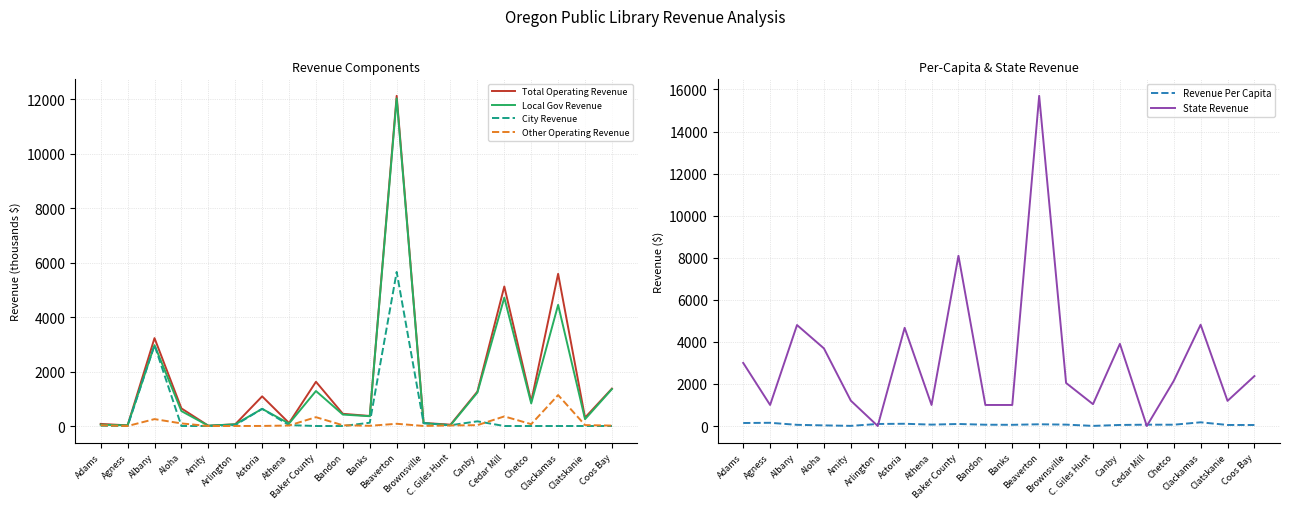

What are all the series names shown in the legend?

Total Operating Revenue, Local Gov Revenue, City Revenue, Other Operating Revenue, Revenue Per Capita, State Revenue